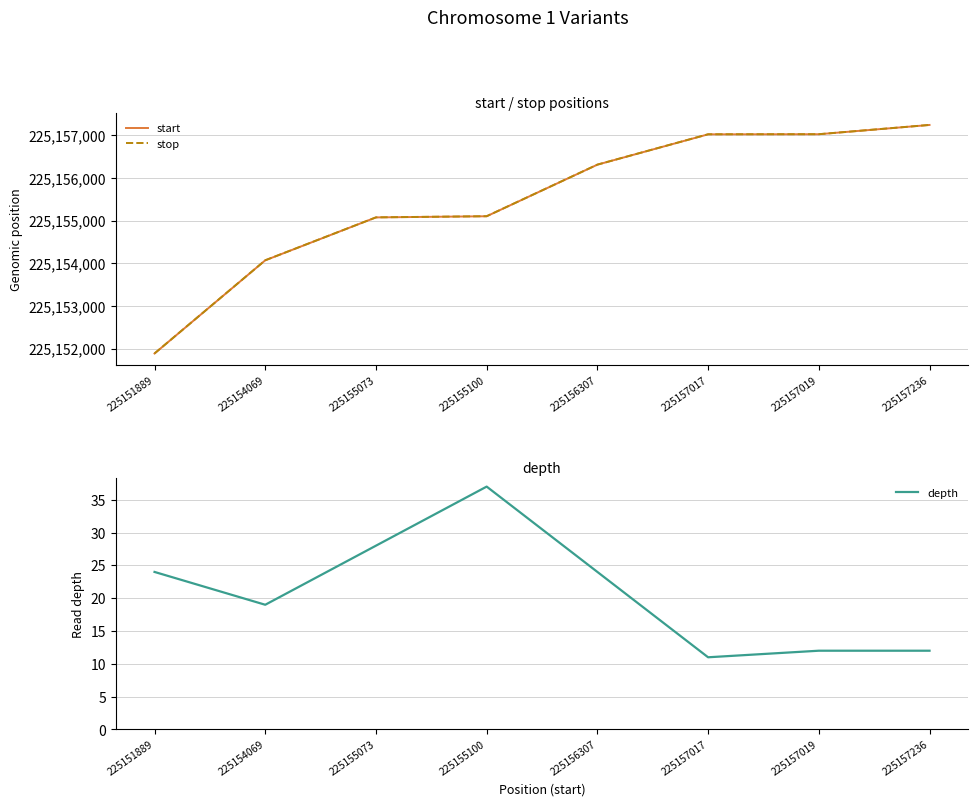

Does the chart display data point markers on the line(s)?

No